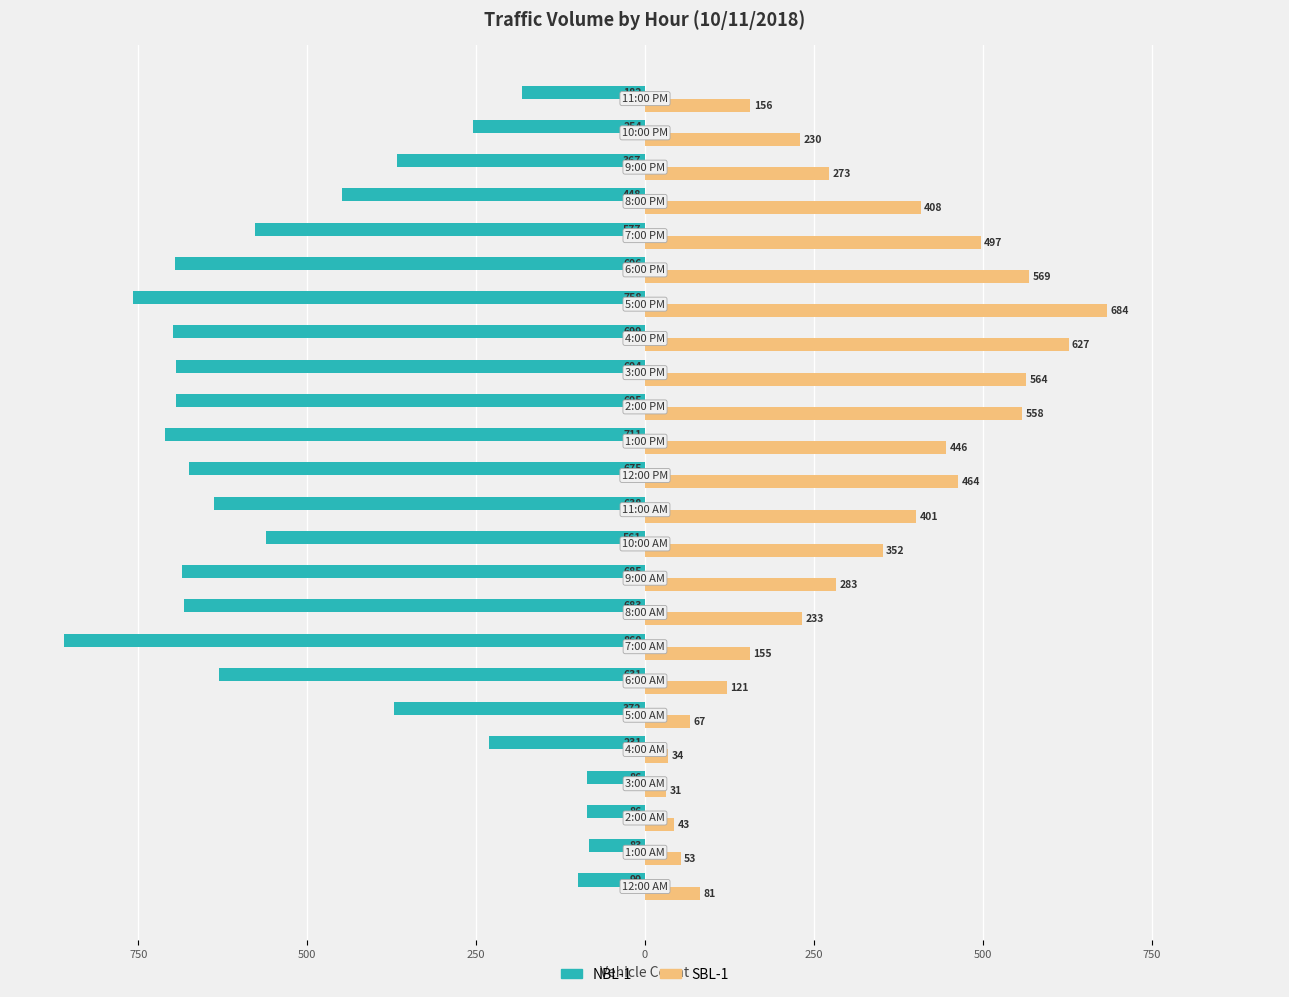

What are all the series names shown in the legend?

NBL-1, SBL-1